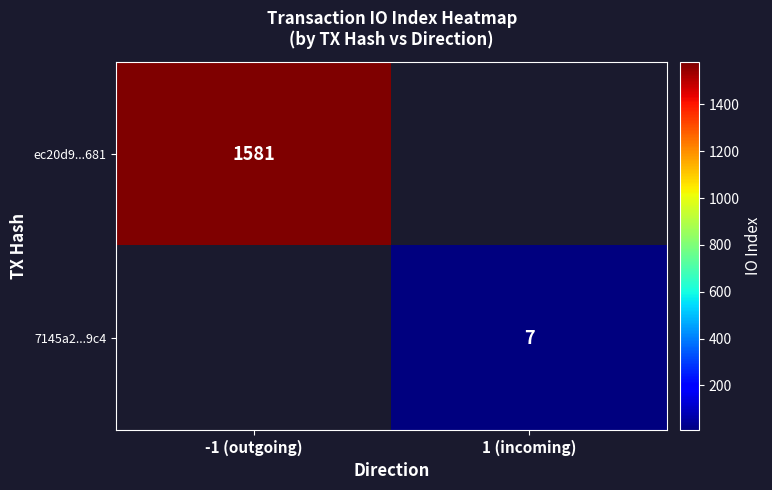

The 7145a2...9c4 series shows 2 at 1 (incoming). True or false?

False